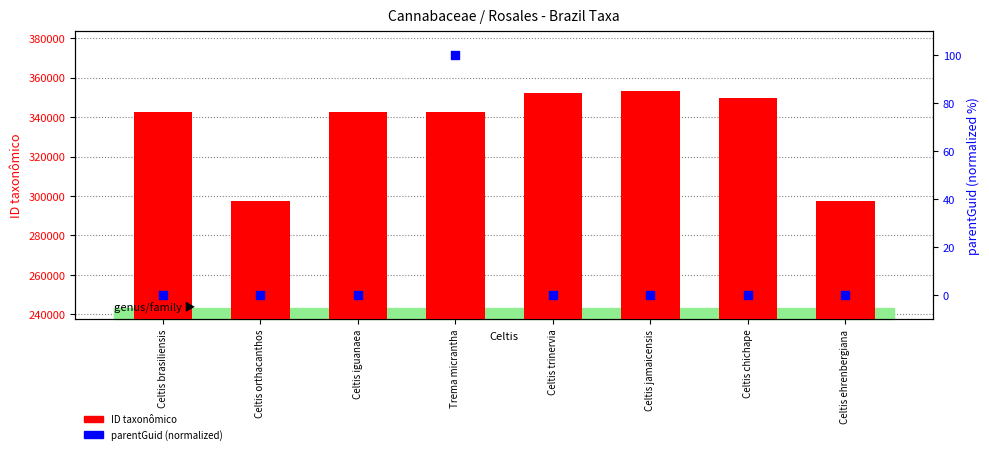

What are all the series names shown in the legend?

ID taxonômico, parentGuid